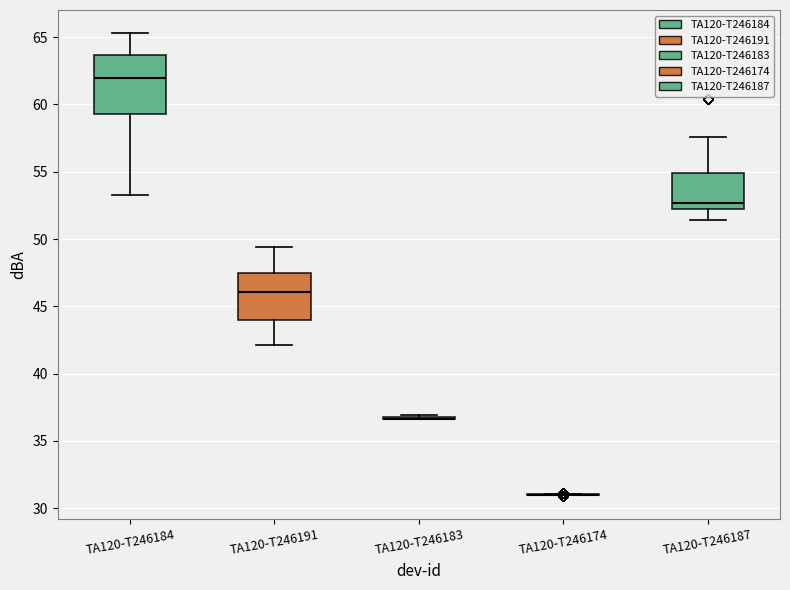

Reading left to right, transcribe this box plot: for each box, give where its median line is, the range the box spans, and where its two whiskers end, as read against the y-axis. The values are not printed on the chart, so give them approximately, as read against the axis.

TA120-T246184: median 62.0, box 59.5 to 63.5, whiskers 53.5 to 65.5
TA120-T246191: median 46.0, box 44.0 to 47.5, whiskers 42.0 to 49.5
TA120-T246183: box collapsed to a line at 36.5, whiskers 36.5 to 37.0
TA120-T246174: box collapsed to a line at 31.0, whiskers 31.0 to 31.0
TA120-T246187: median 52.5, box 52.0 to 55.0, whiskers 51.5 to 57.5